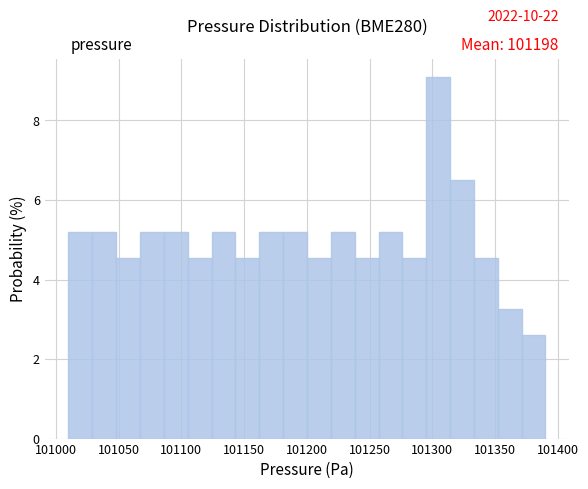

Around what value on the x-axis is the tallest bar? Give the approximate position of its centre, as read against the axis.

101305